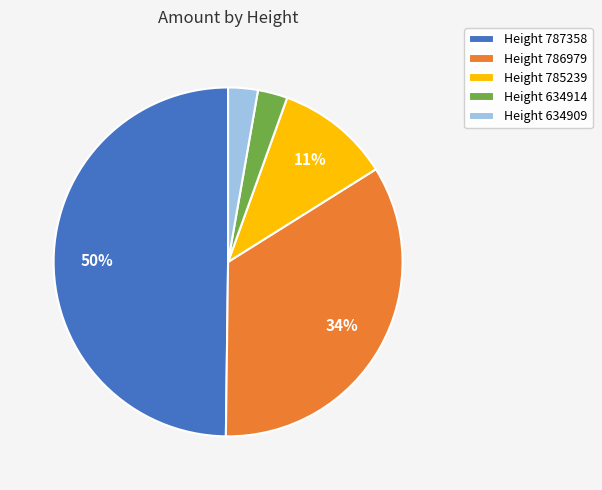

To the nearest percent, what portion does Height 785239 represent?

11%